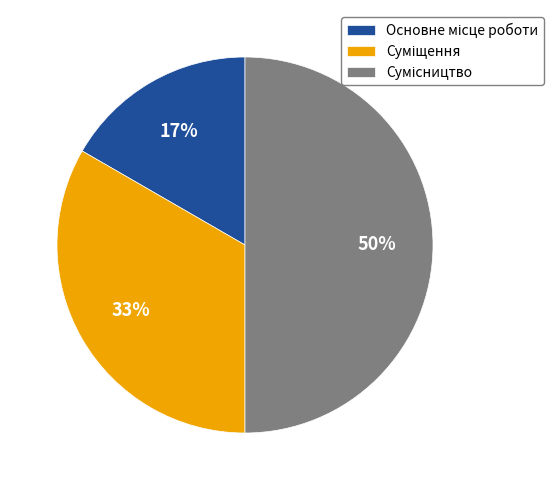

To the nearest percent, what is the difference between the largest and smallest slice percentages?

33%